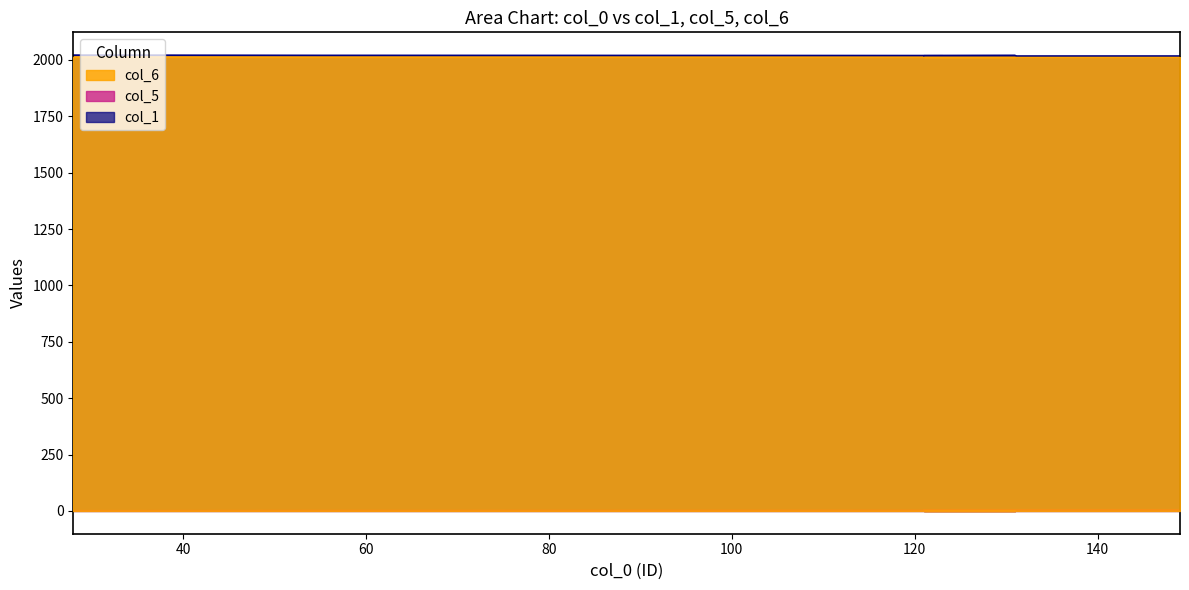

Which series has the largest range (max minus min)?

col_1